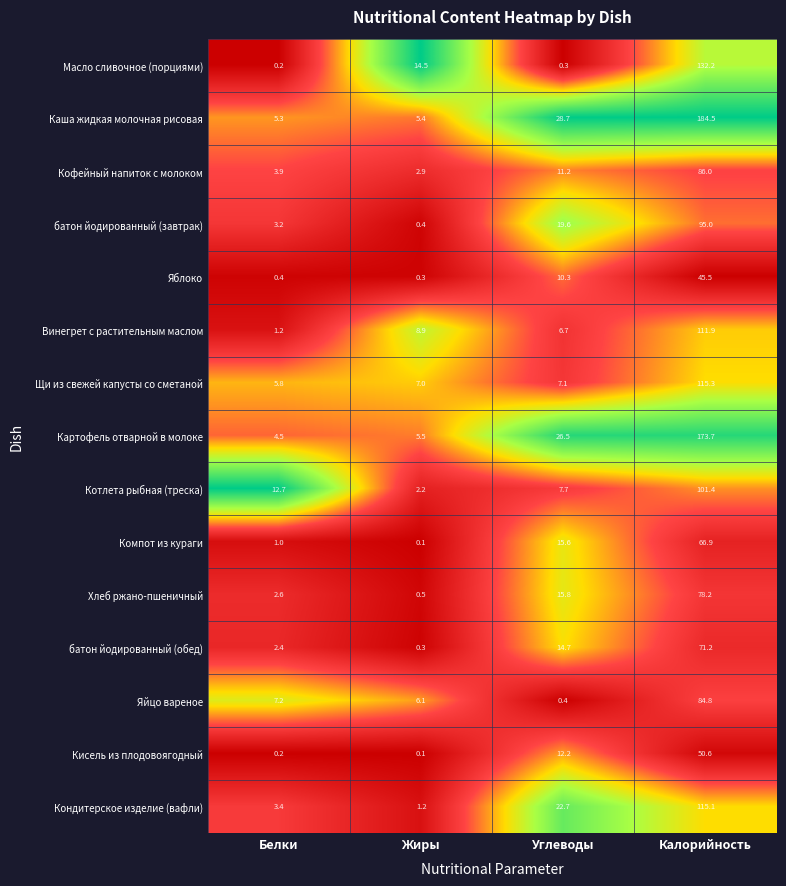

What is the sum of the Кофейный напиток с молоком values at Калорийность and Жиры?

88.9